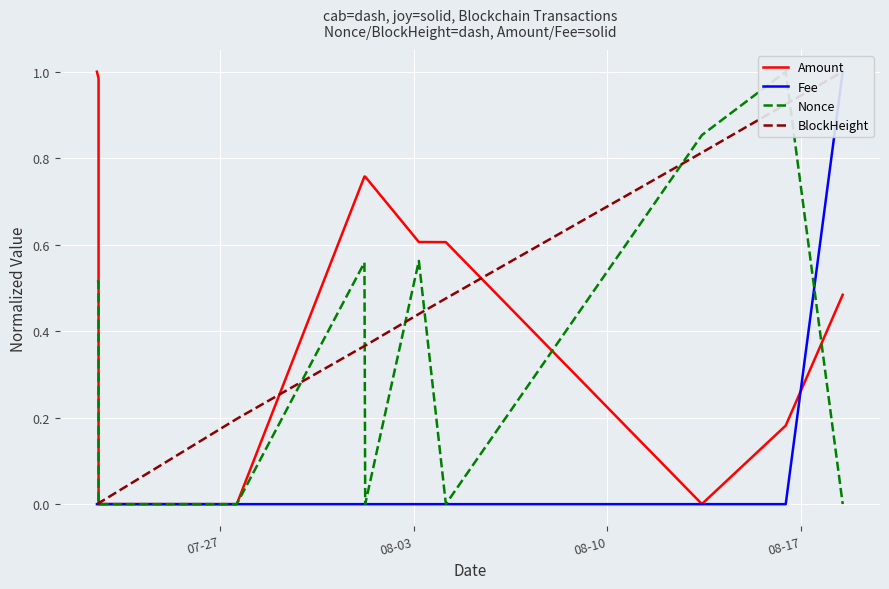

What is the sum of all BlockHeight values?

4.6